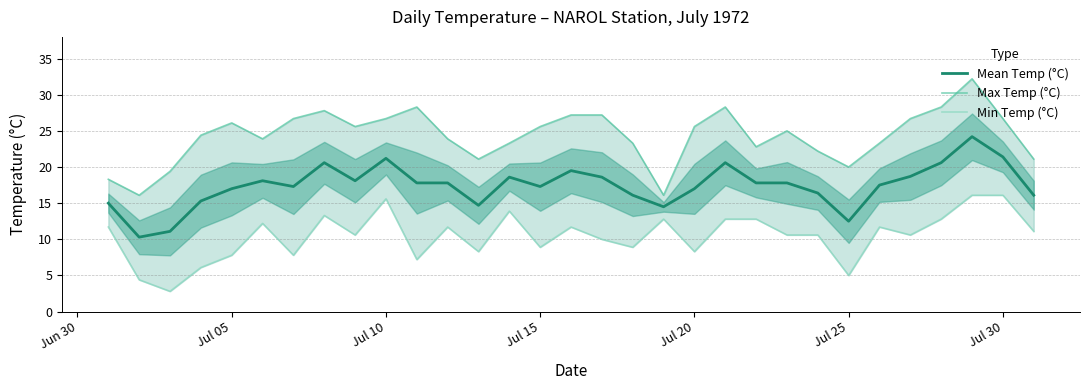

What is the difference between the maximum and minimum values in the Mean Temp (°C) series?

13.9